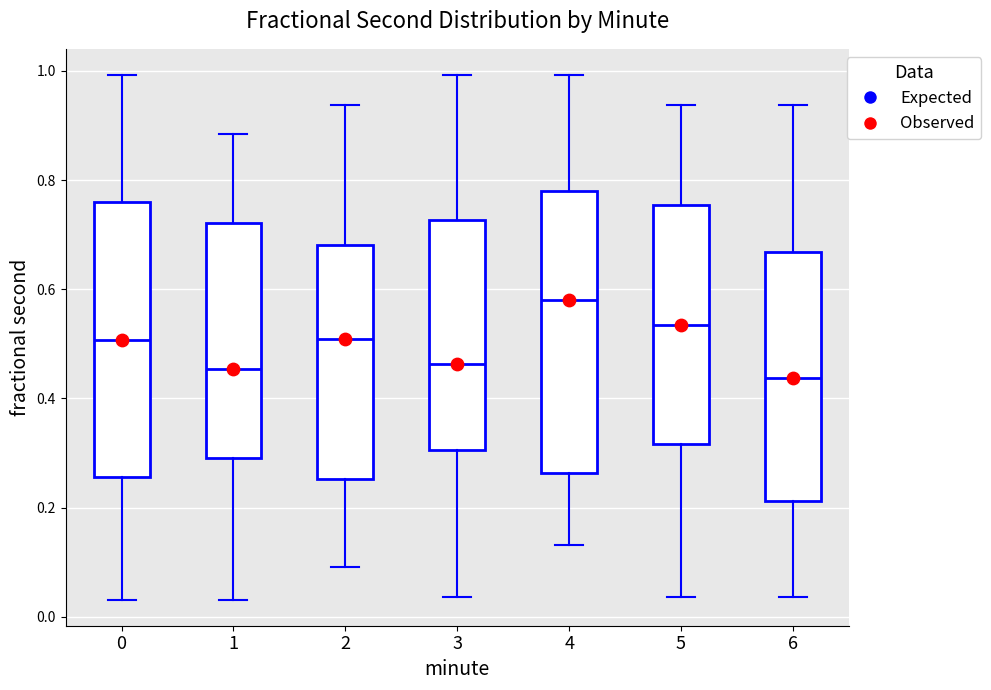

Reading left to right, read every box against the y-axis: the position of its median line, the range the box covers, and the ends of its whiskers. The values are not printed on the chart, so give them approximately, as read against the axis.

0: median 0.50, box 0.26 to 0.76, whiskers 0.04 to 1.00
1: median 0.46, box 0.30 to 0.72, whiskers 0.04 to 0.88
2: median 0.50, box 0.26 to 0.68, whiskers 0.10 to 0.94
3: median 0.46, box 0.30 to 0.72, whiskers 0.04 to 1.00
4: median 0.58, box 0.26 to 0.78, whiskers 0.14 to 1.00
5: median 0.54, box 0.32 to 0.76, whiskers 0.04 to 0.94
6: median 0.44, box 0.22 to 0.66, whiskers 0.04 to 0.94